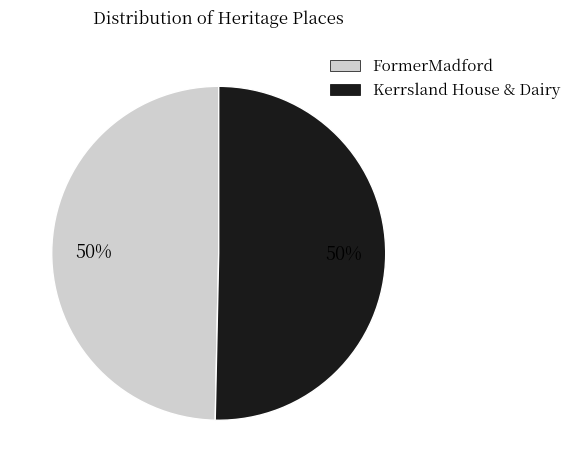

Is the sum of Kerrsland House & Dairy and FormerMadford greater than half?

Yes